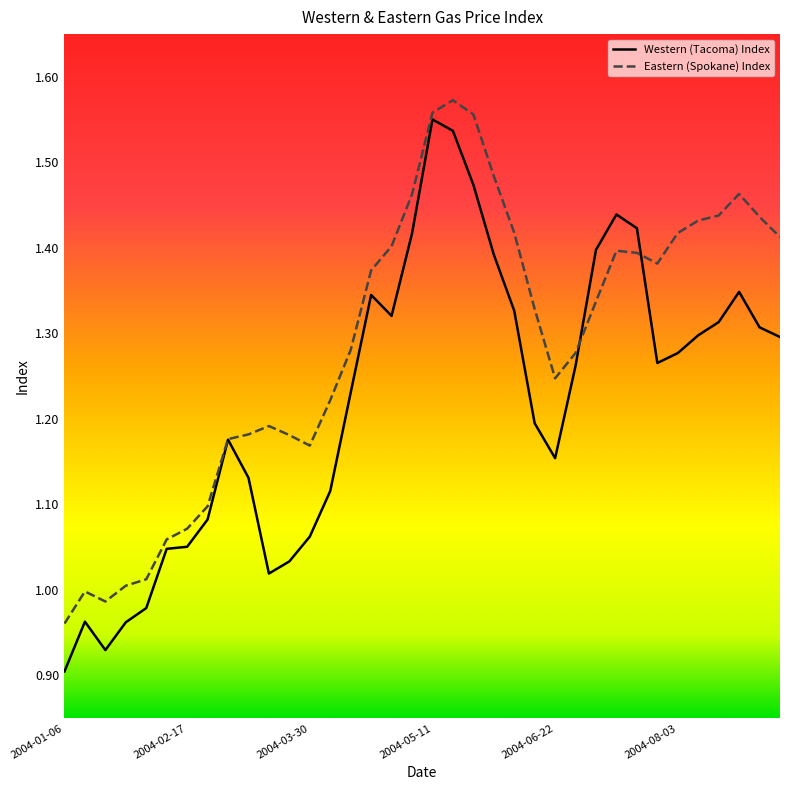

What is the value of the Western (Tacoma) Index point at the 10th from the left?

1.1